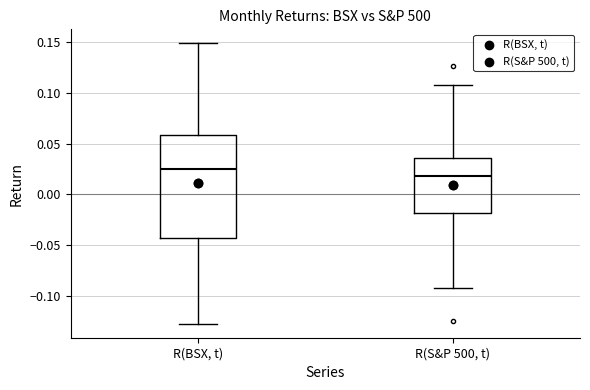

Reading left to right, transcribe this box plot: for each box, give where its median line is, the range the box spans, and where its two whiskers end, as read against the y-axis. The values are not printed on the chart, so give them approximately, as read against the axis.

R(BSX, t): median 0.025, box -0.045 to 0.060, whiskers -0.125 to 0.150
R(S&P 500, t): median 0.020, box -0.020 to 0.035, whiskers -0.090 to 0.110